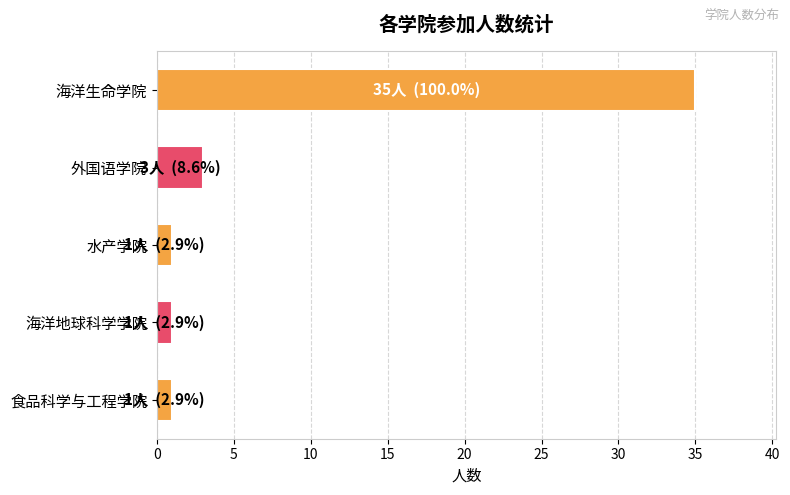

What is the sum of all values?

41